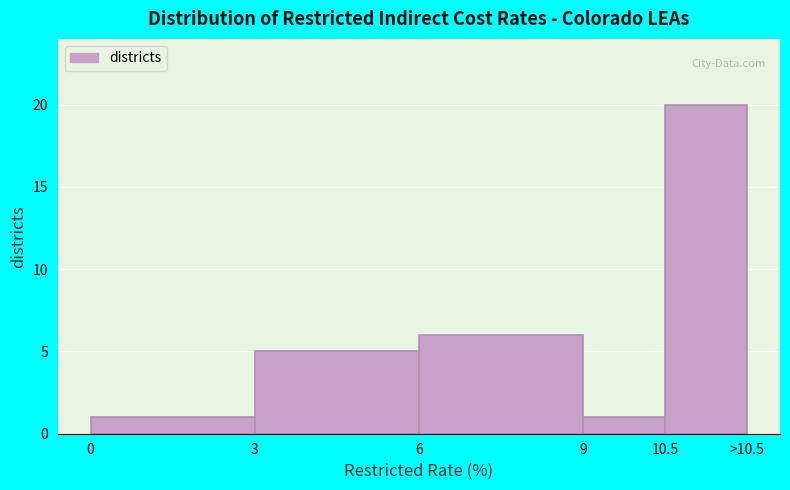

Reading left to right, transcribe all the data shown in this chart.

1	5	6	1	20